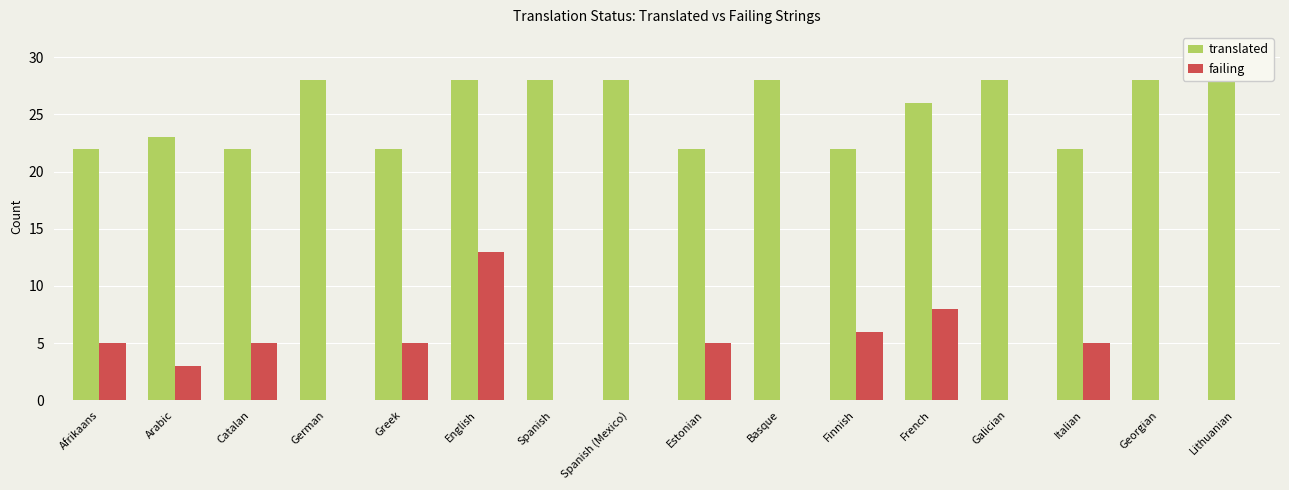

Which series has the largest total across all categories?

translated